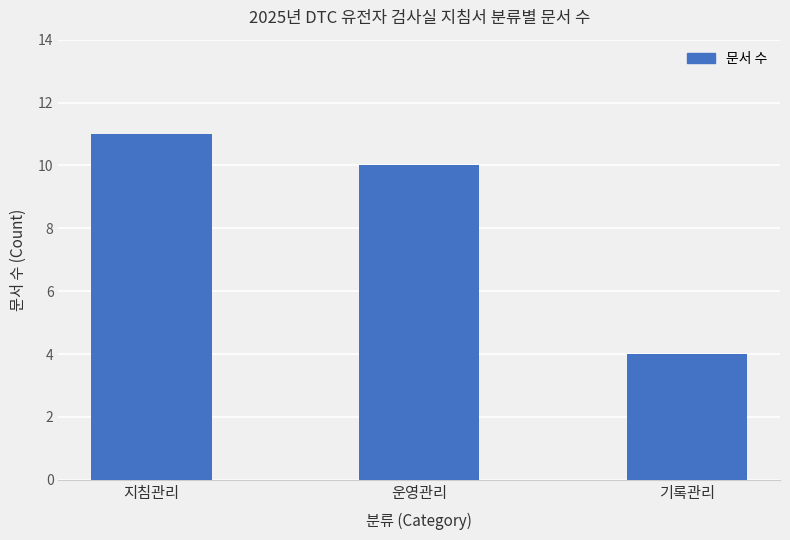

What is the value of the 2nd bar from the left?

10